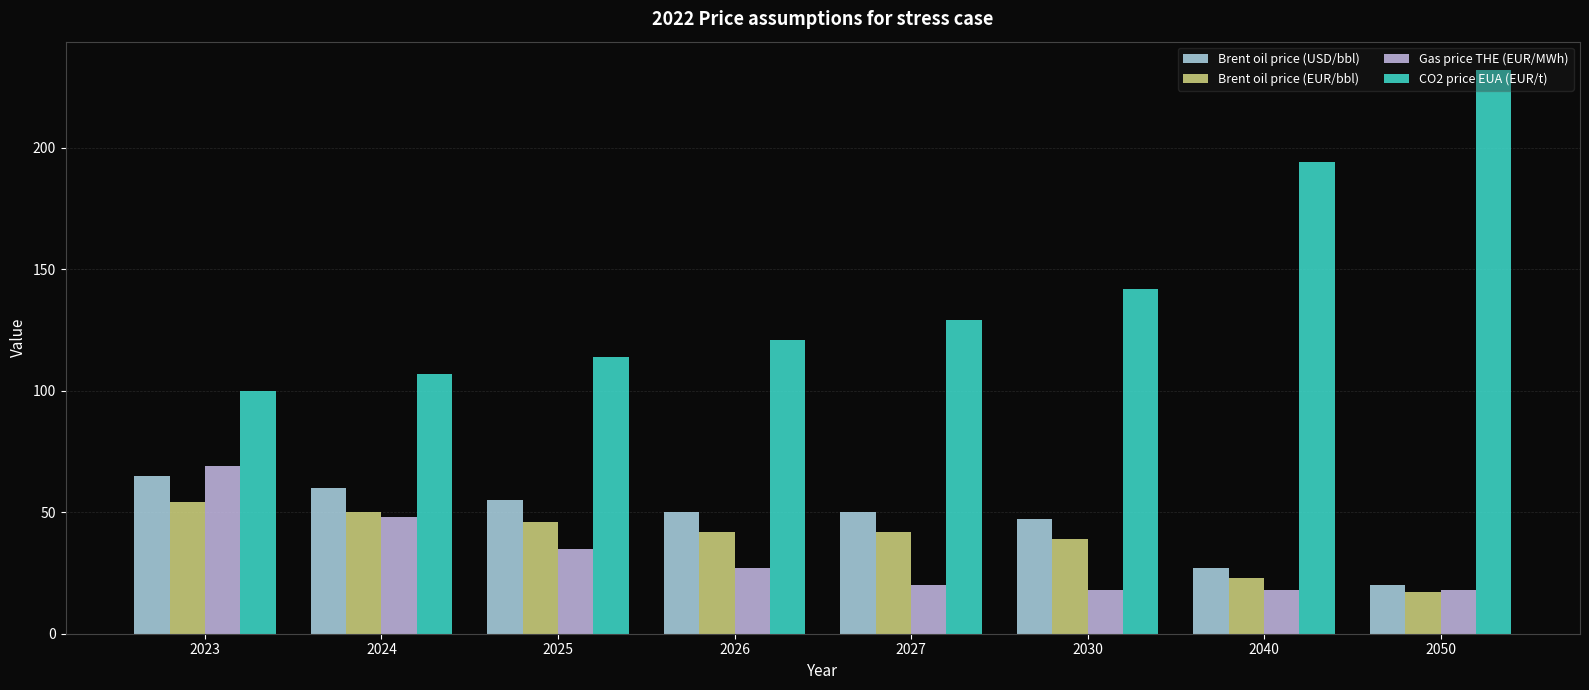

At 2024, list the series in order from largest to smallest.

CO2 price EUA (EUR/t), Brent oil price (USD/bbl), Brent oil price (EUR/bbl), Gas price THE (EUR/MWh)